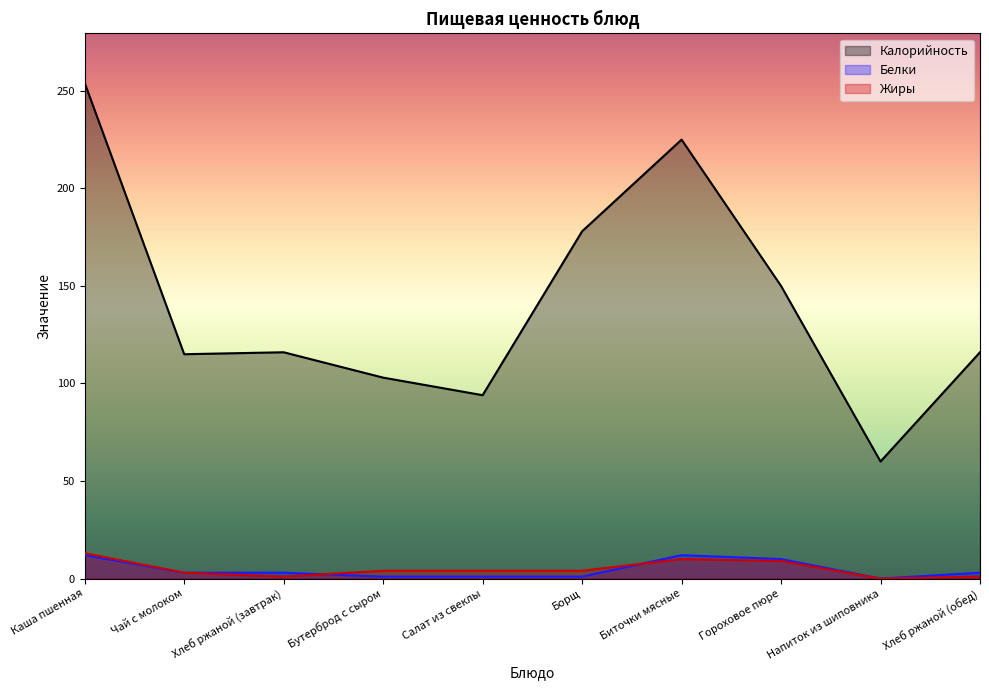

Which has a higher value, Борщ or Чай с молоком?

Борщ